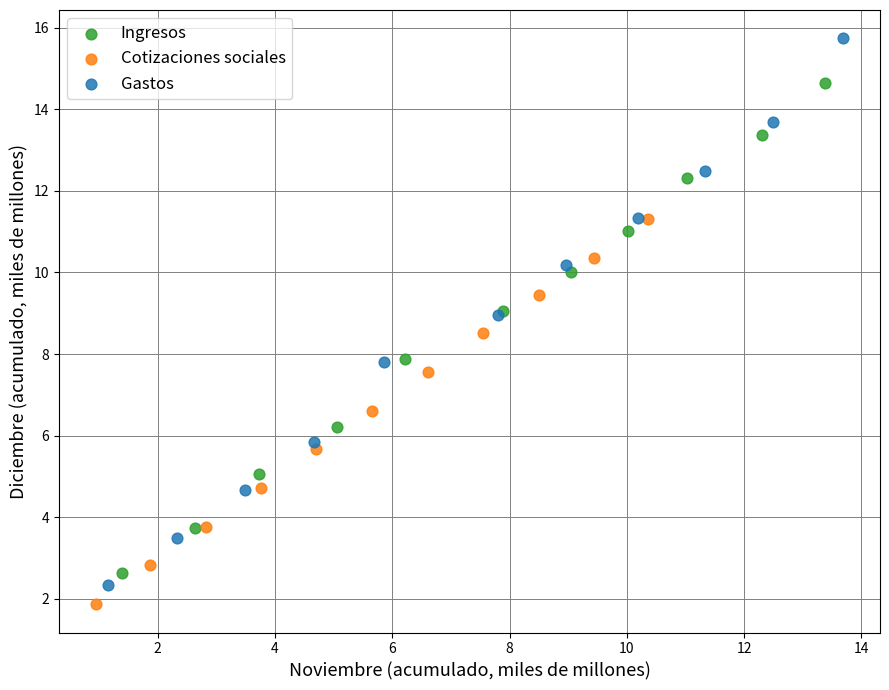

What are all the series names shown in the legend?

Ingresos, Cotizaciones sociales, Gastos